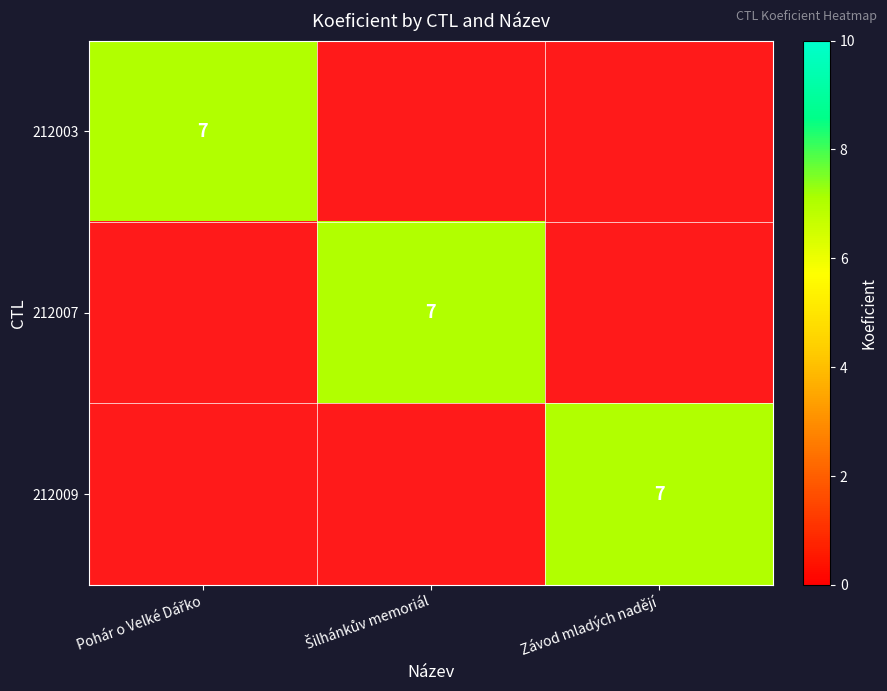

How many series are shown in this chart?

3